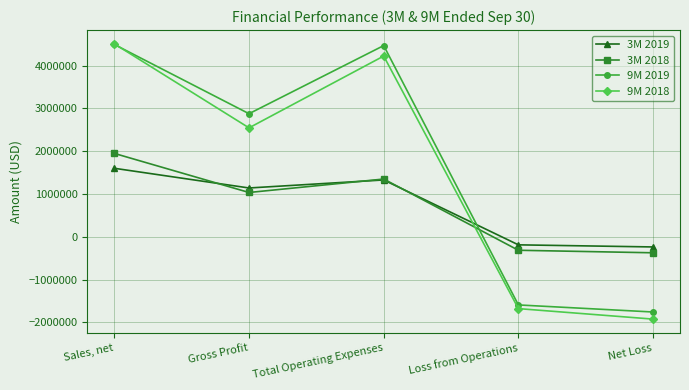

True or false: 9M 2018 has a value of -3173014 at Net Loss.

False